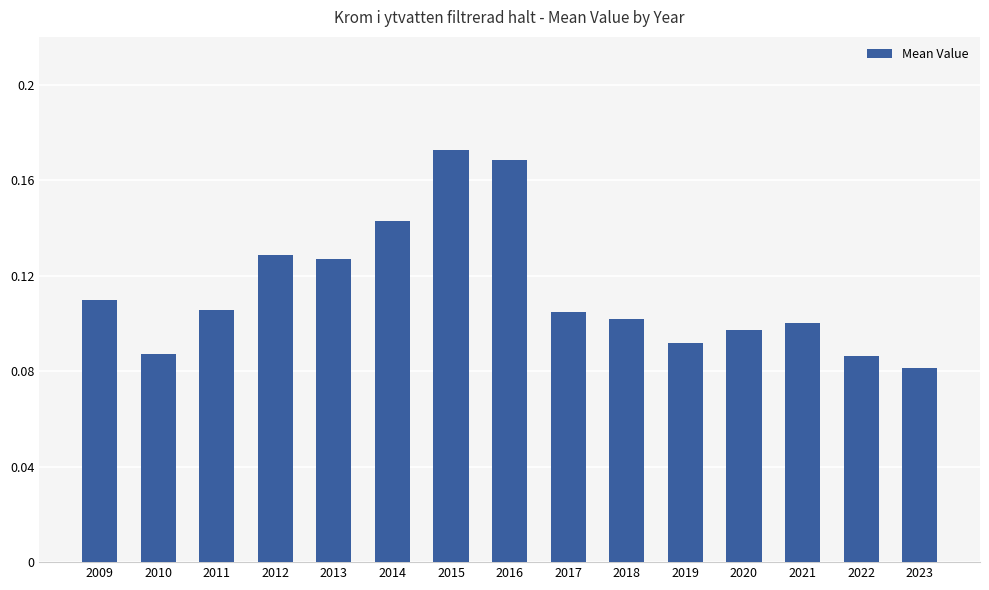

The value at 2009 is 0.2. True or false?

False